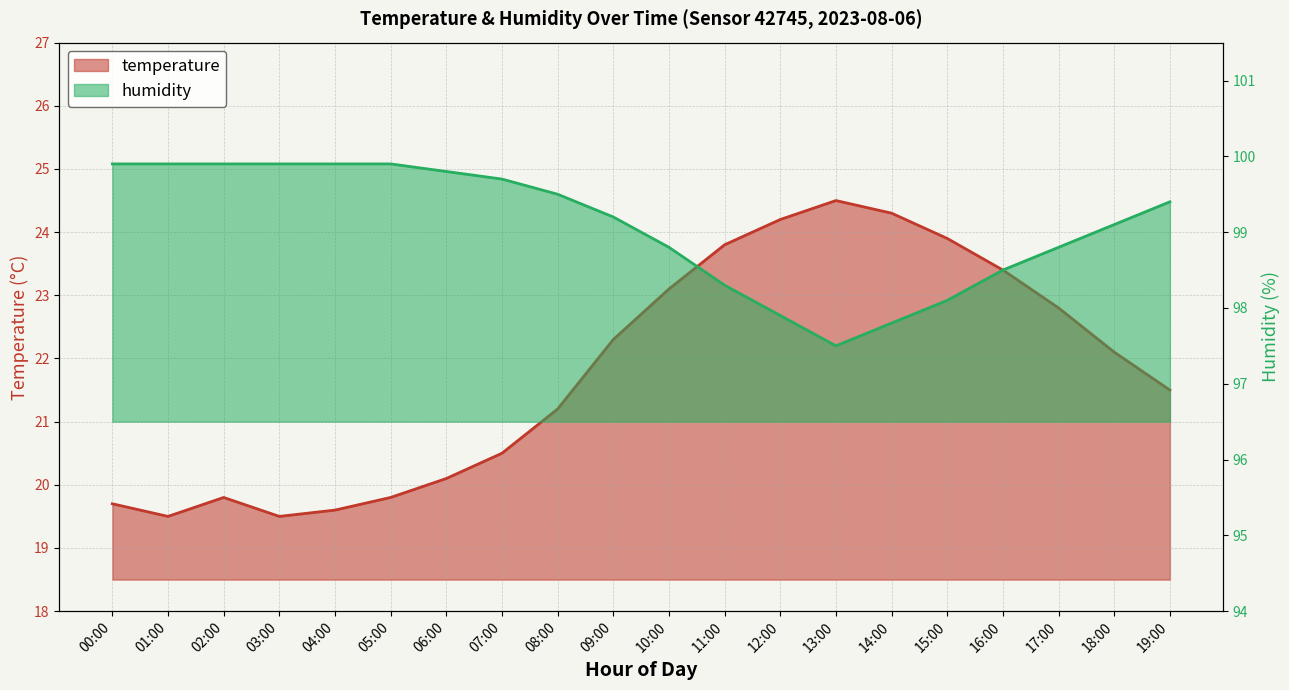

What is the difference between the temperature values at 07:00 and 15:00?

3.4